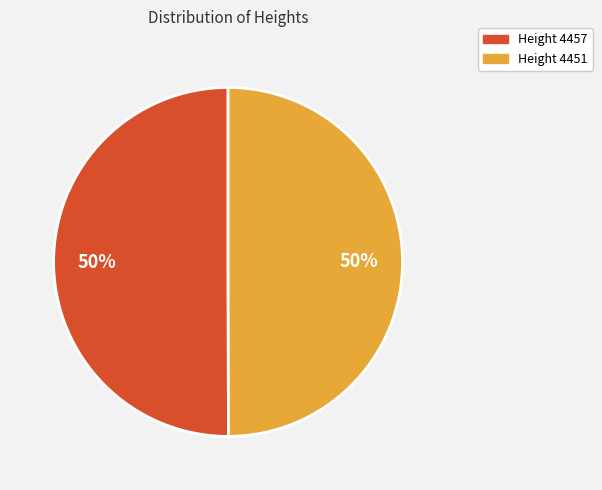

To the nearest percent, what portion does Height 4457 represent?

50%